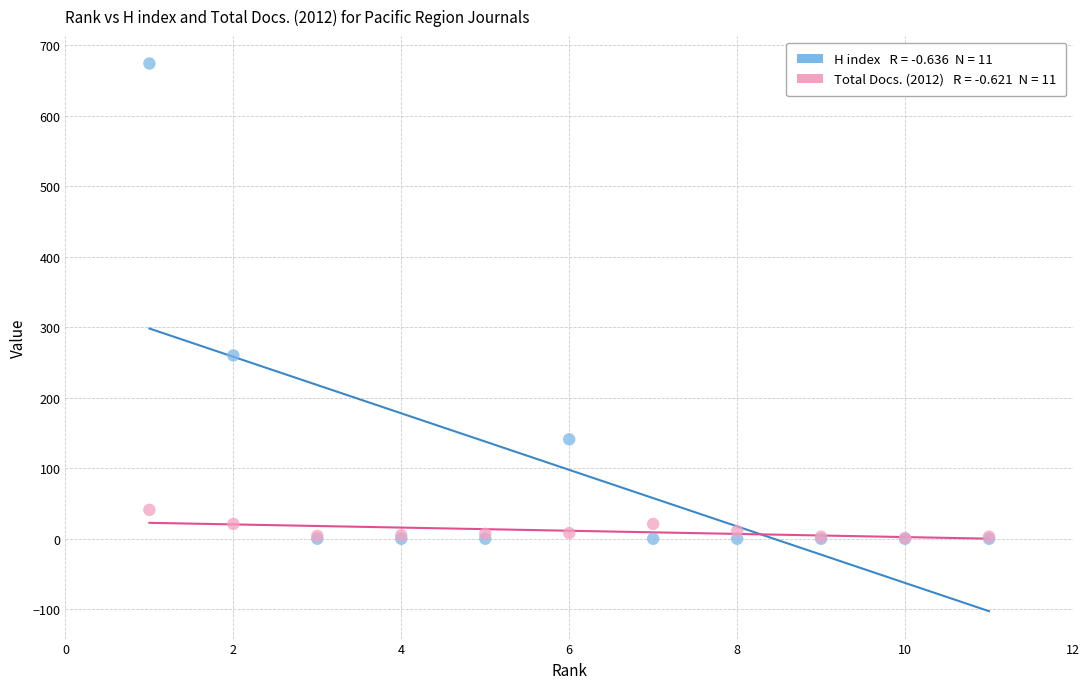

Across all series, what Y value is closest to 337?

260